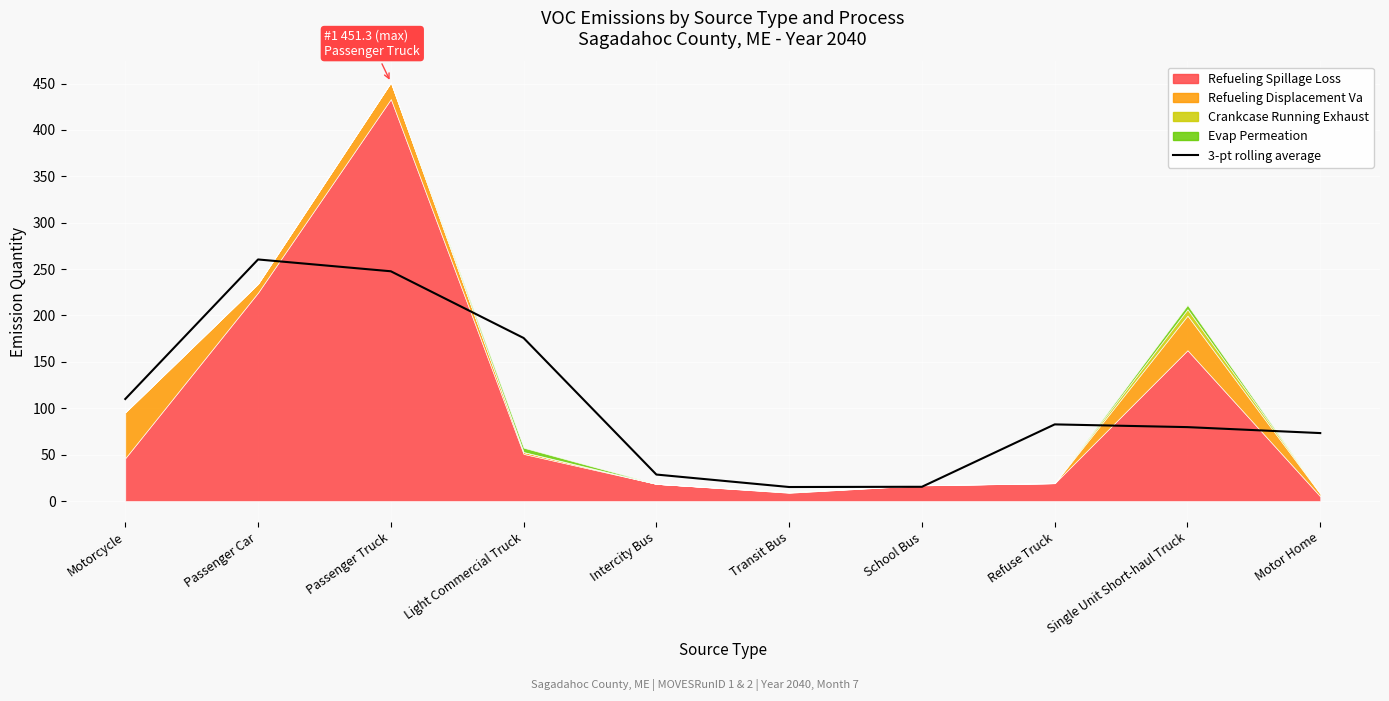

Which has a higher value, Intercity Bus or Passenger Truck?

Passenger Truck